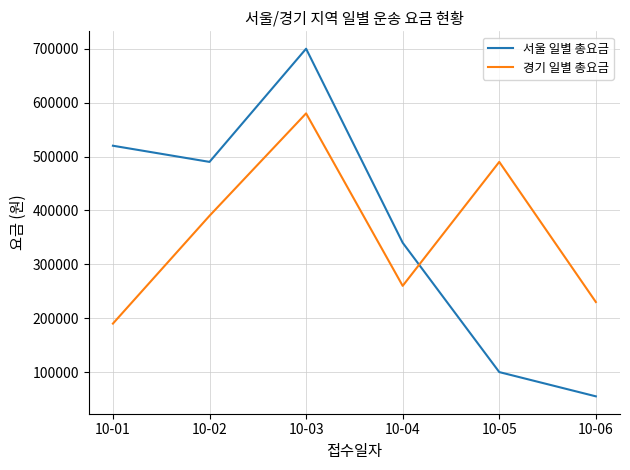

Reading left to right, transcribe all the data shown in this chart.

서울 일별 총요금: 520000	490000	700000	340000	100000	55000
경기 일별 총요금: 190000	390000	580000	260000	490000	230000